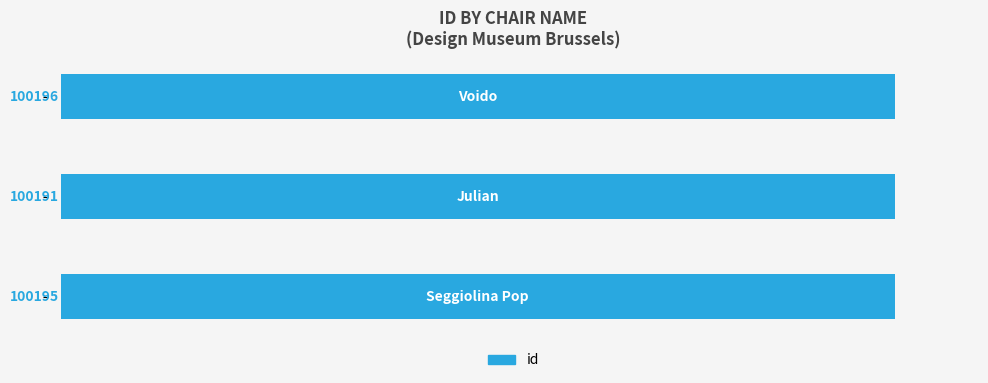

What is the maximum value shown in the chart?

100196